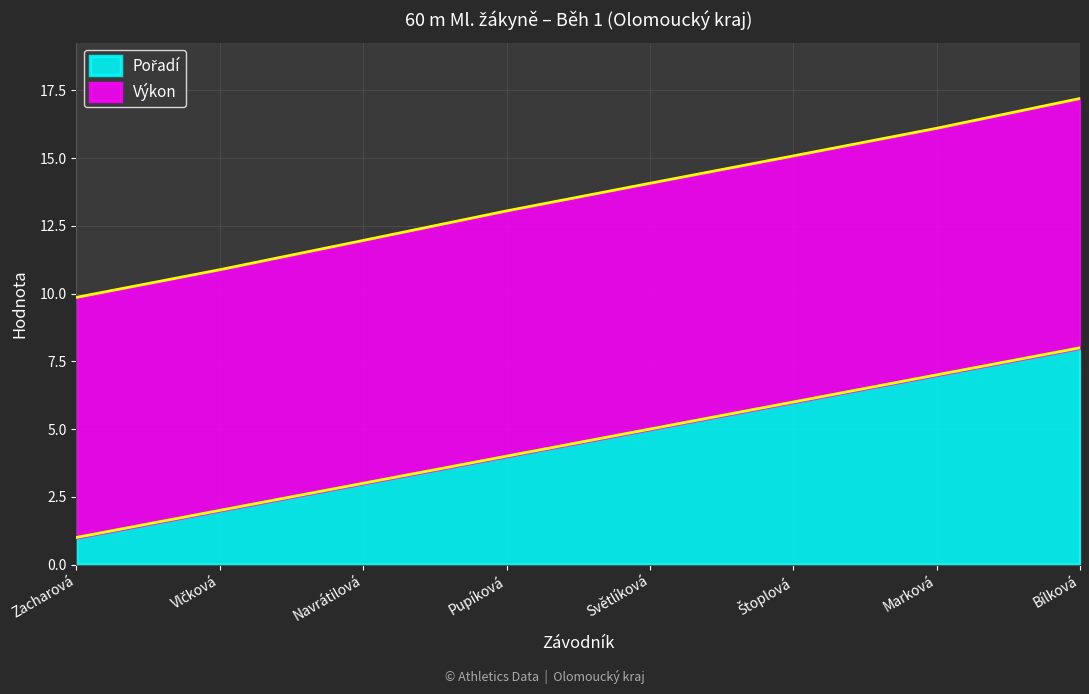

What is the value of the 3rd point from the left?

3